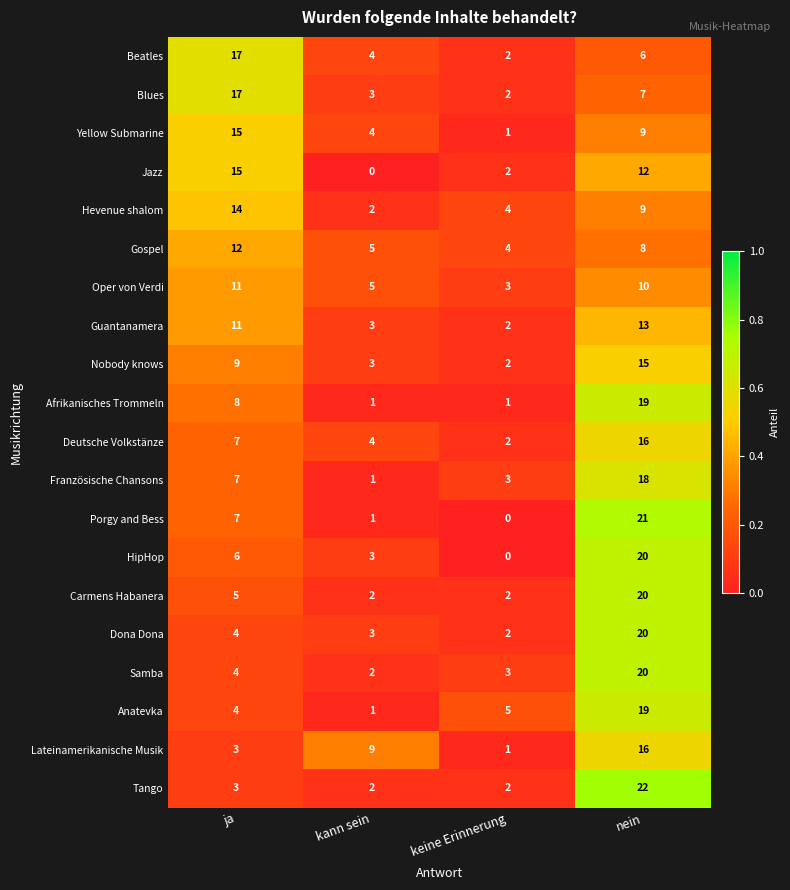

How many Jazz values are between 2 and 15?

3